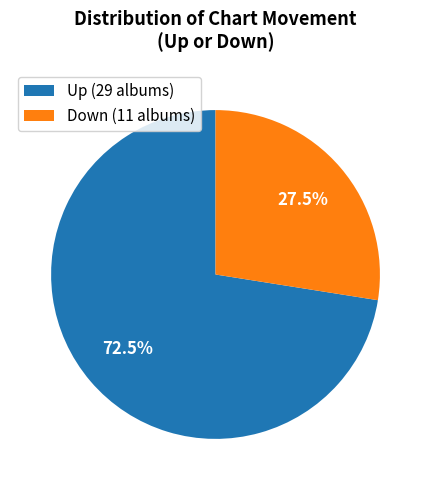

Approximately how many times larger is the value at Up (29 albums) compared to Down (11 albums)?

2.6